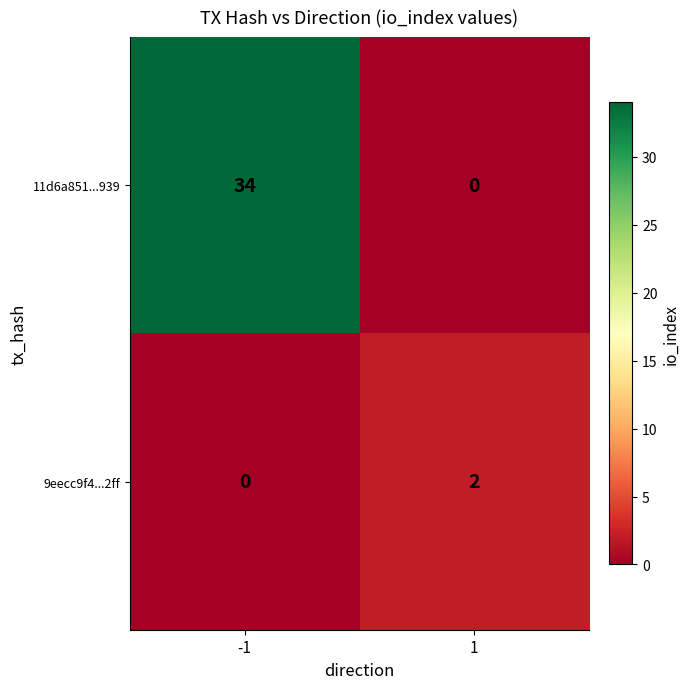

At which category is the sum across all series the highest?

-1